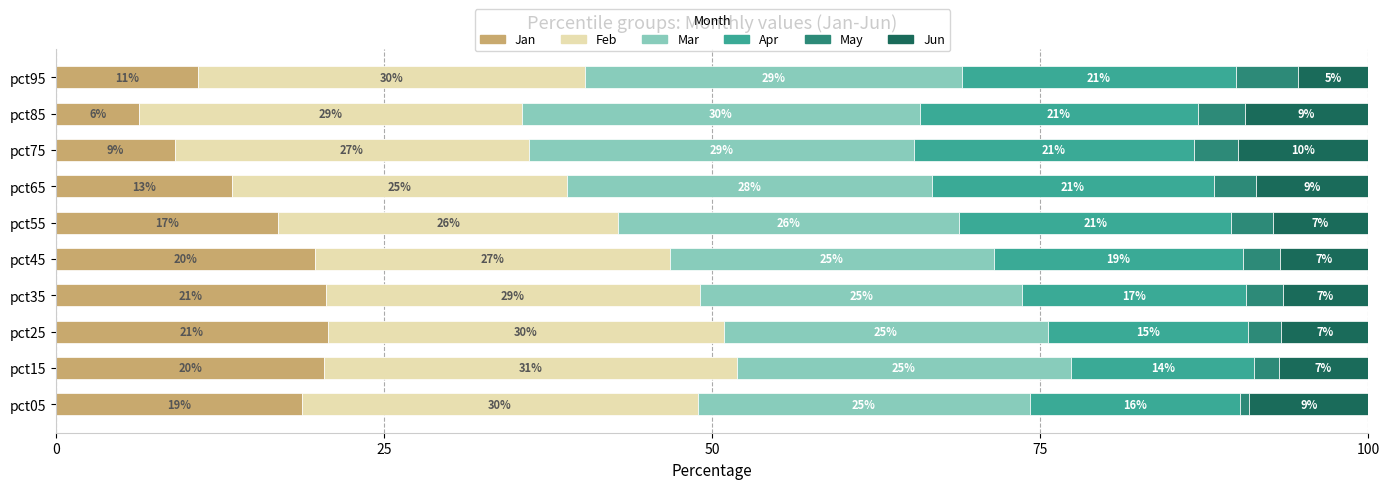

Rank the series by their maximum value, from lowest to highest.

May, Jun, Jan, Apr, Mar, Feb